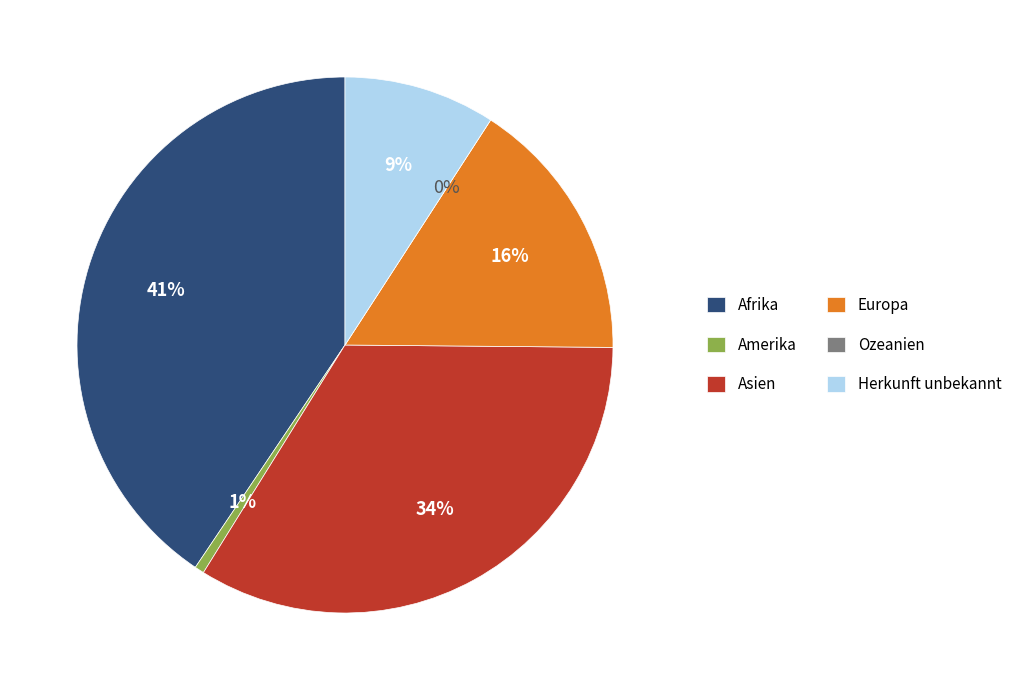

Does Amerika account for over 50% of the chart?

No